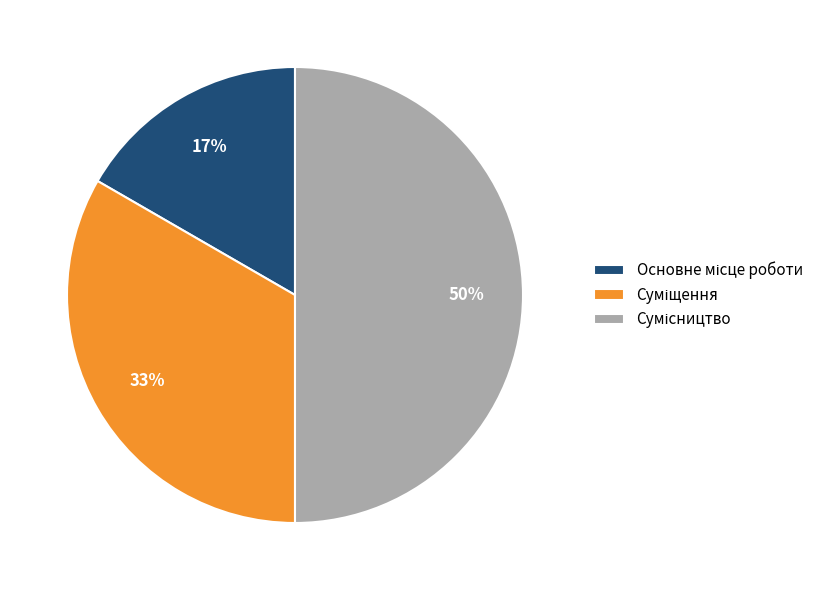

To the nearest percent, what is the average slice percentage?

33%